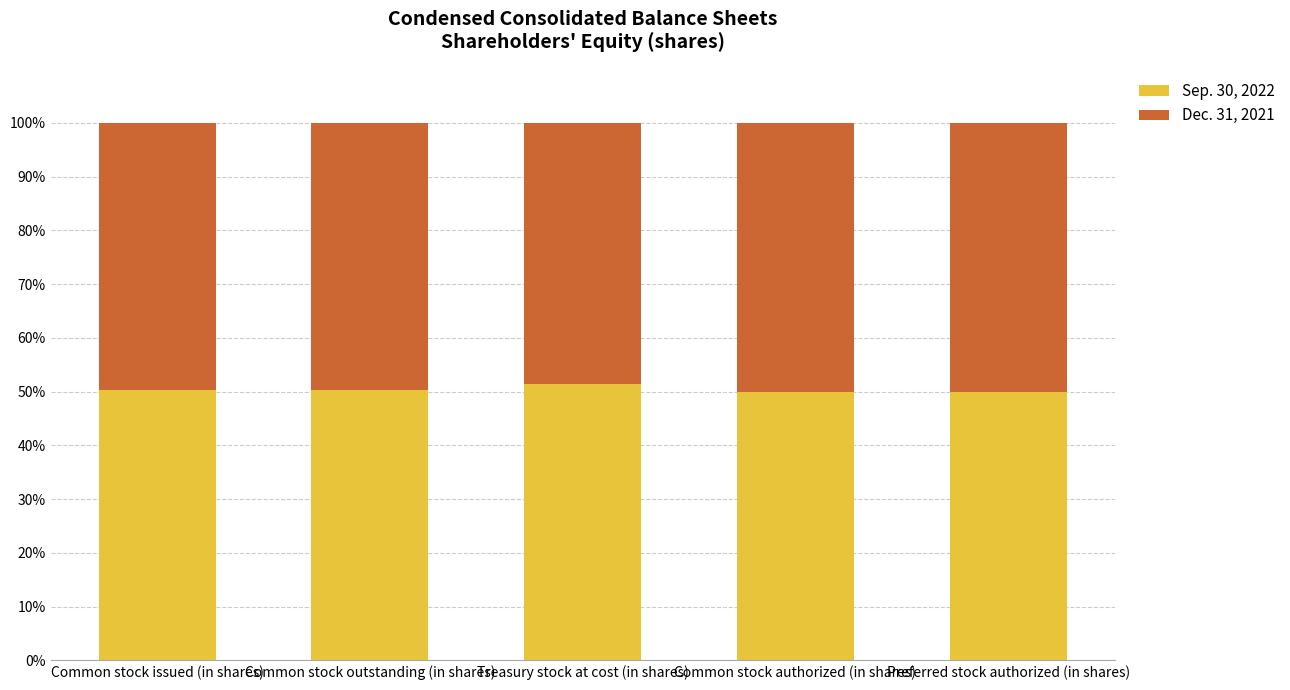

The Sep. 30, 2022 series shows 50.4 at Common stock issued (in shares). True or false?

True